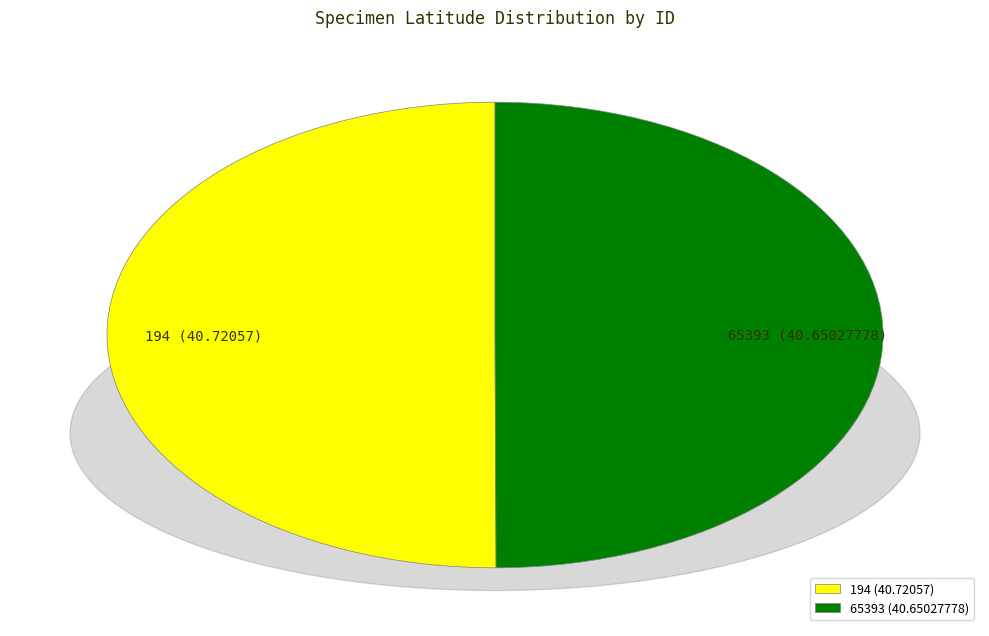

True or false: 65393 accounts for 50% of the total.

True